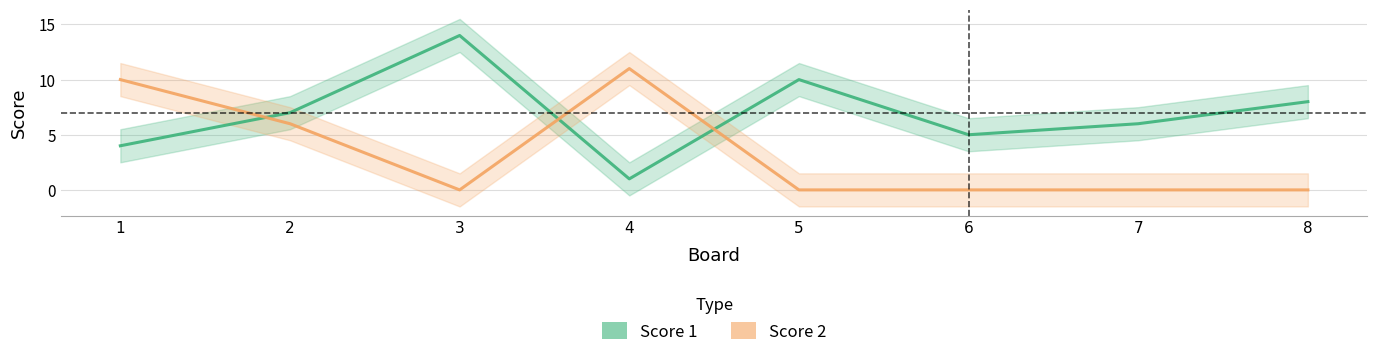

Which series has the largest range (max minus min)?

Score 1